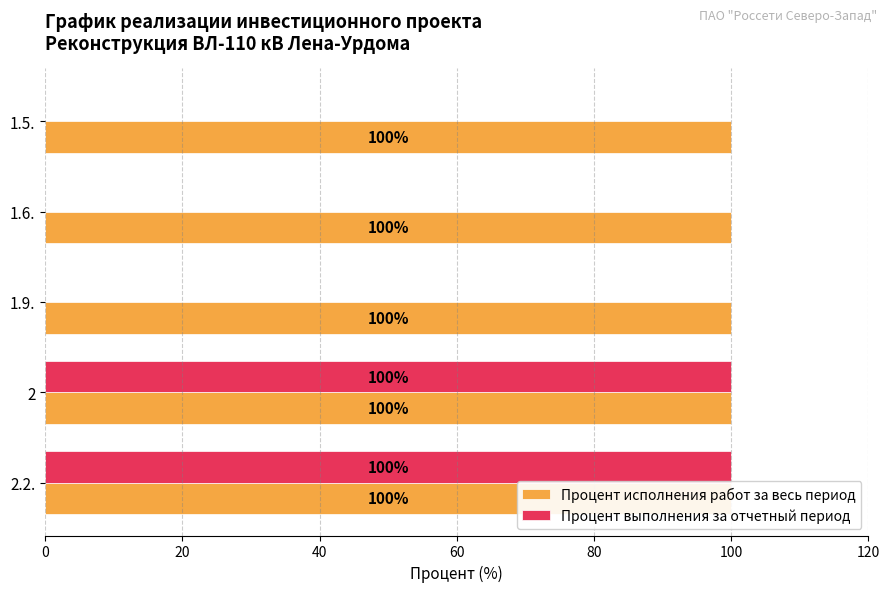

How many bars are there in total?

10